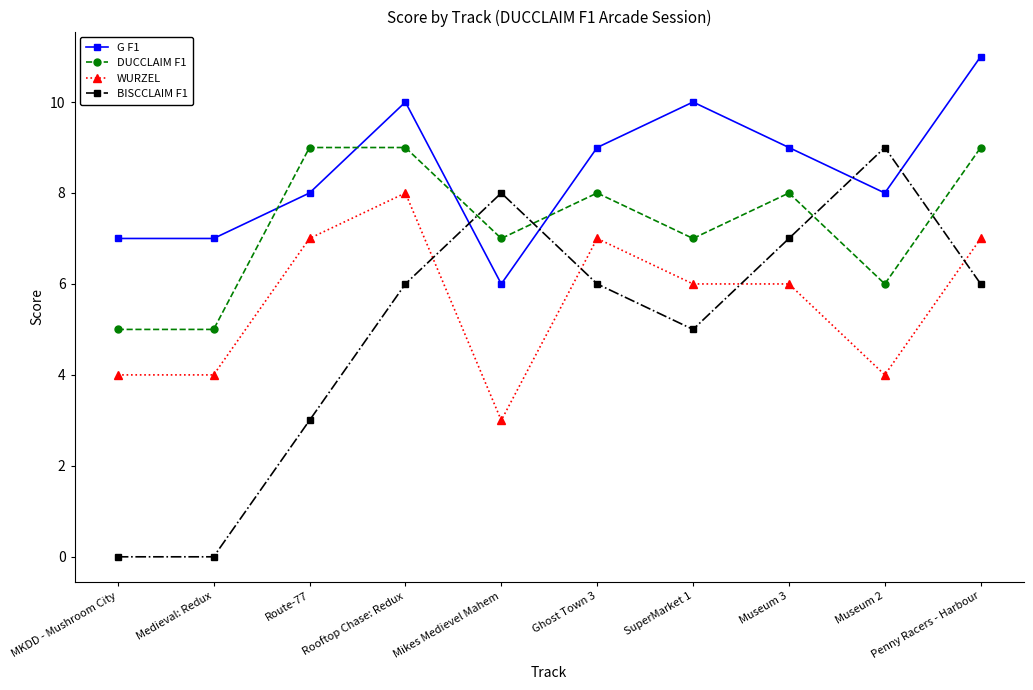

What is the total value across all series at Museum 2?

27